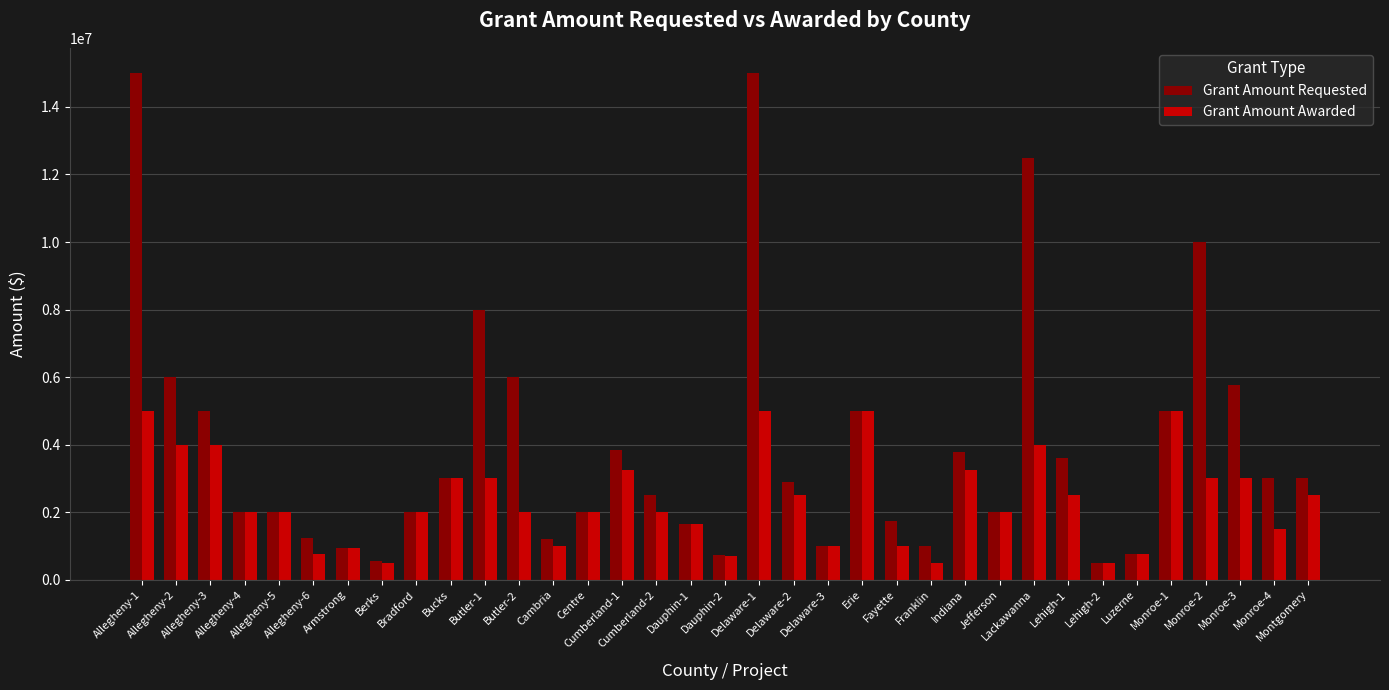

What is the label of the 23rd bar from the right?

Cambria